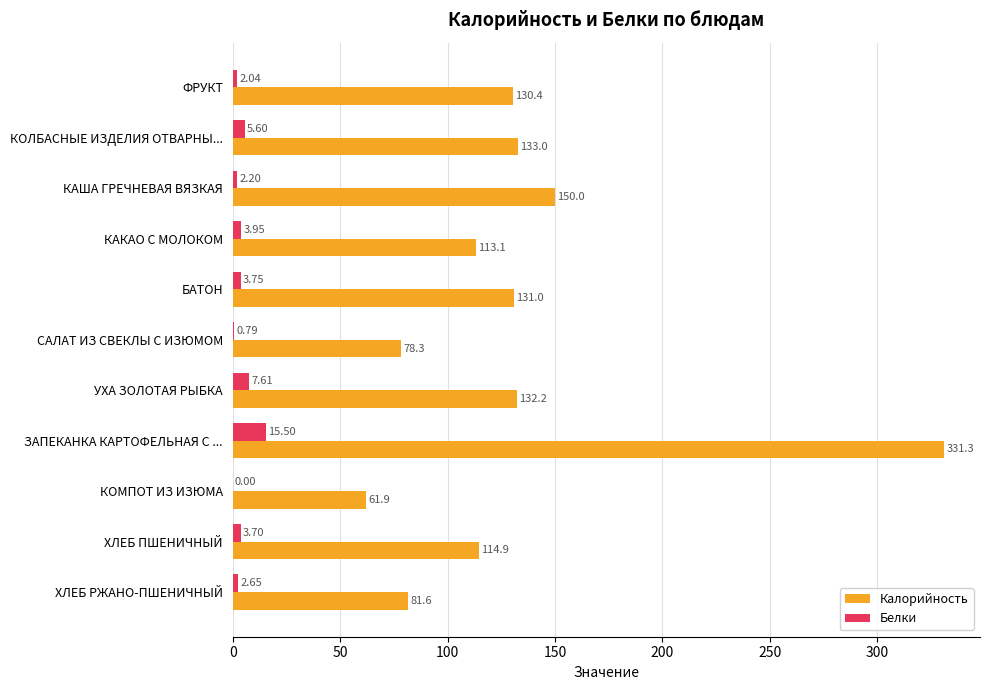

At which label does Белки reach its peak?

ЗАПЕКАНКА КАРТОФЕЛЬНАЯ С ...